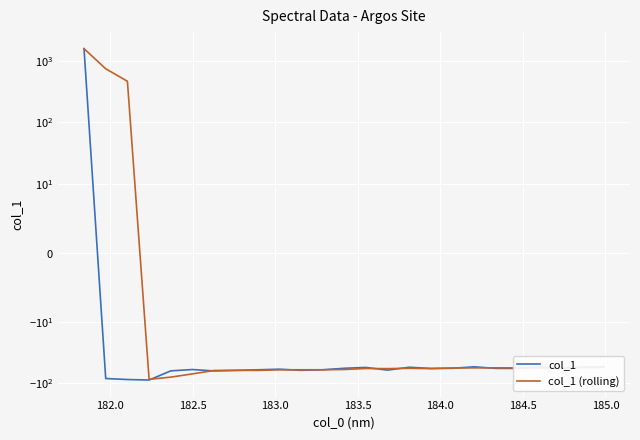

Rank the series by their maximum value, from highest to lowest.

col_1, col_1 (rolling)